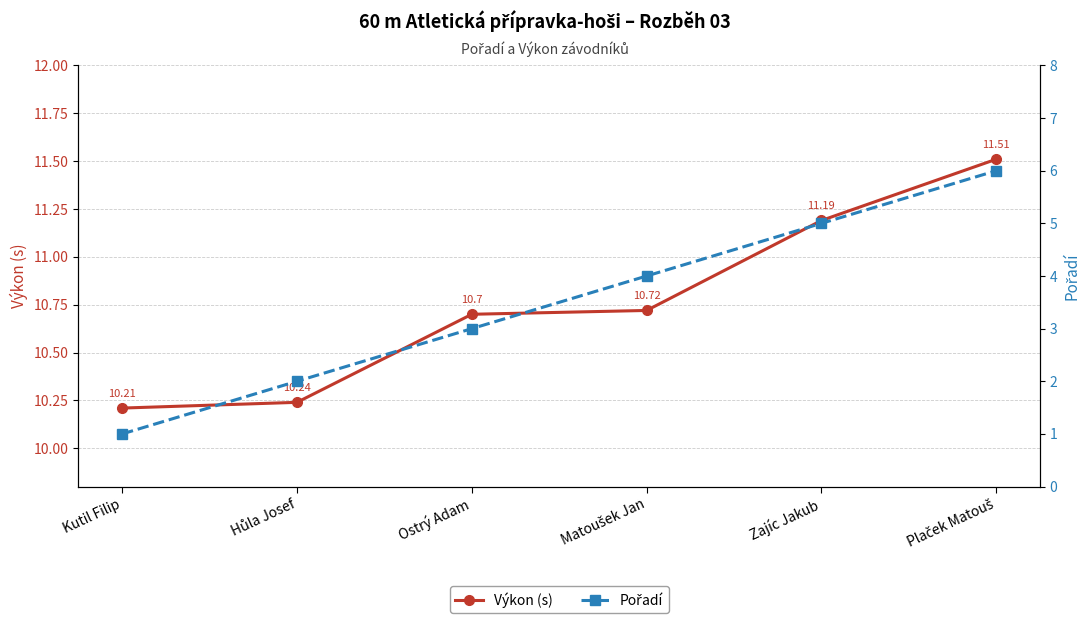

Rank the series at Hůla Josef from lowest to highest value.

Pořadí, Výkon (s)